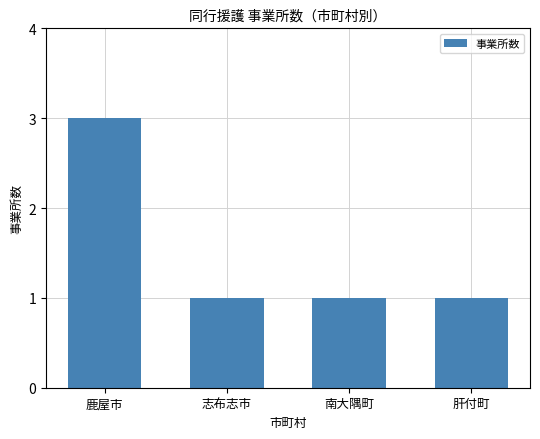

True or false: the data shows 1 at 志布志市.

True